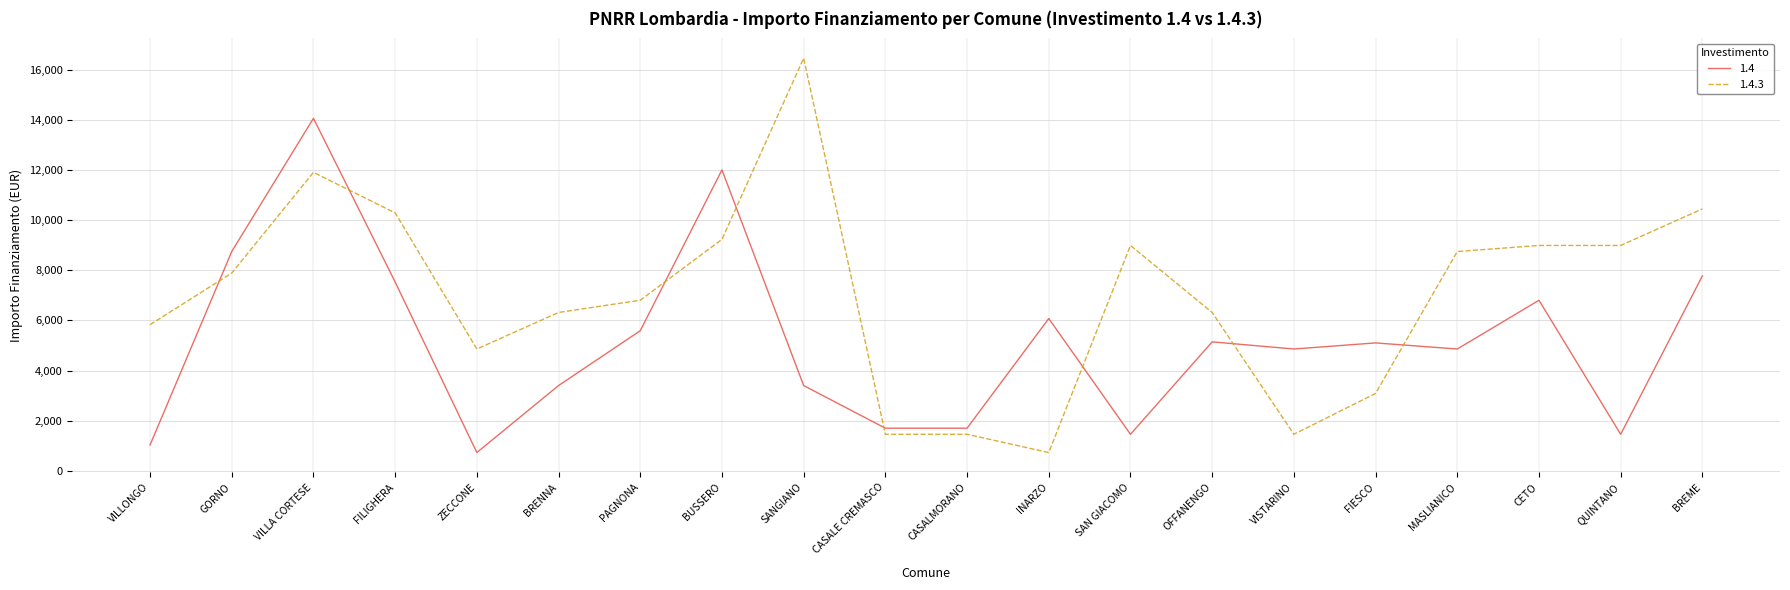

How many distinct data groups are displayed?

2